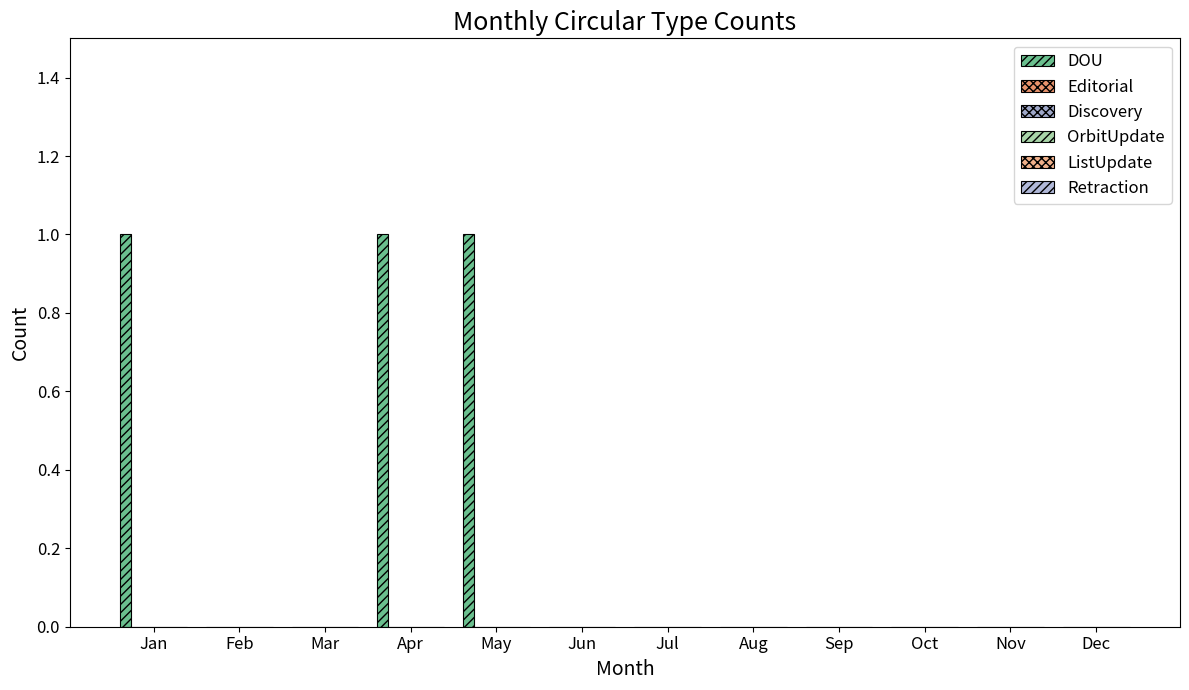

Are the bars grouped side by side (vs. stacked)?

No